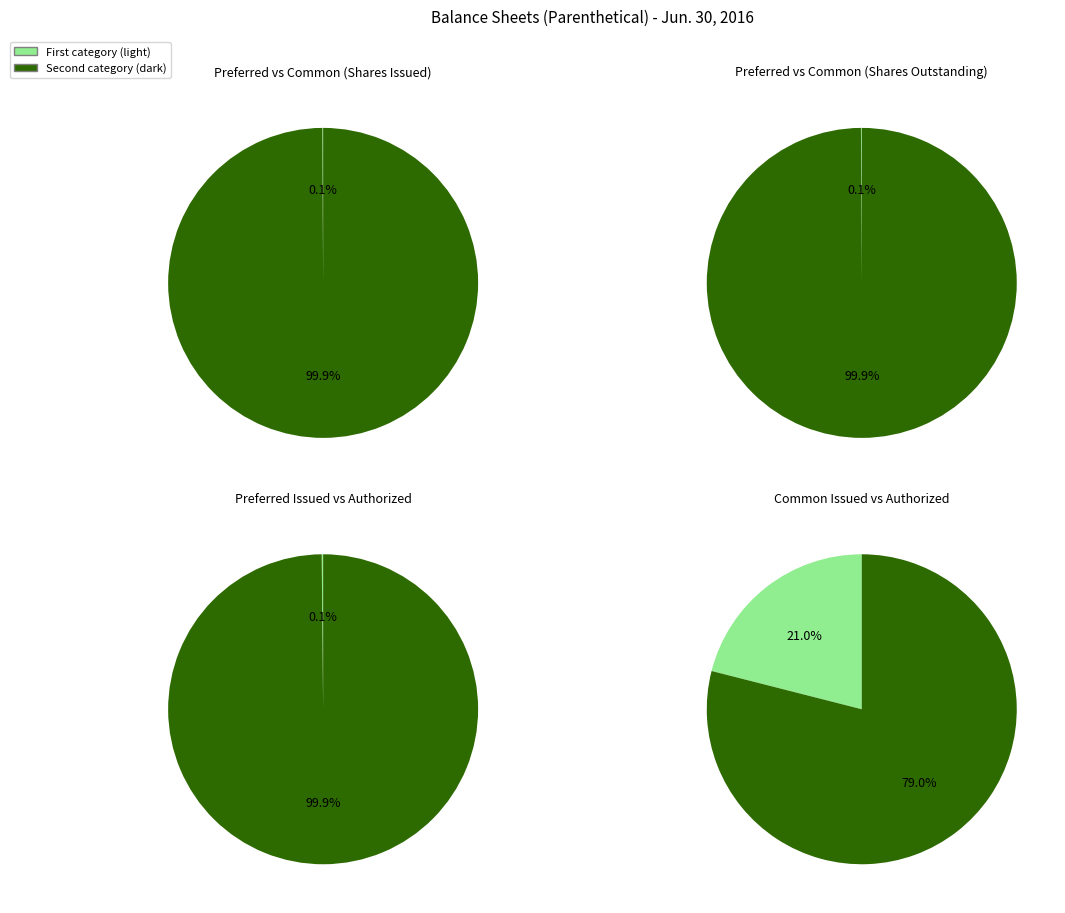

Is Preferred stock, shares issued the majority of the pie?

No